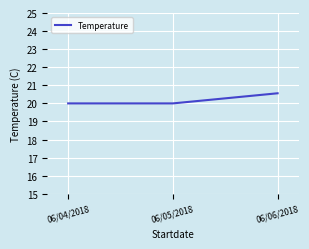

What is the ratio of the value at 06/06/2018 to the value at 06/05/2018?

1.0